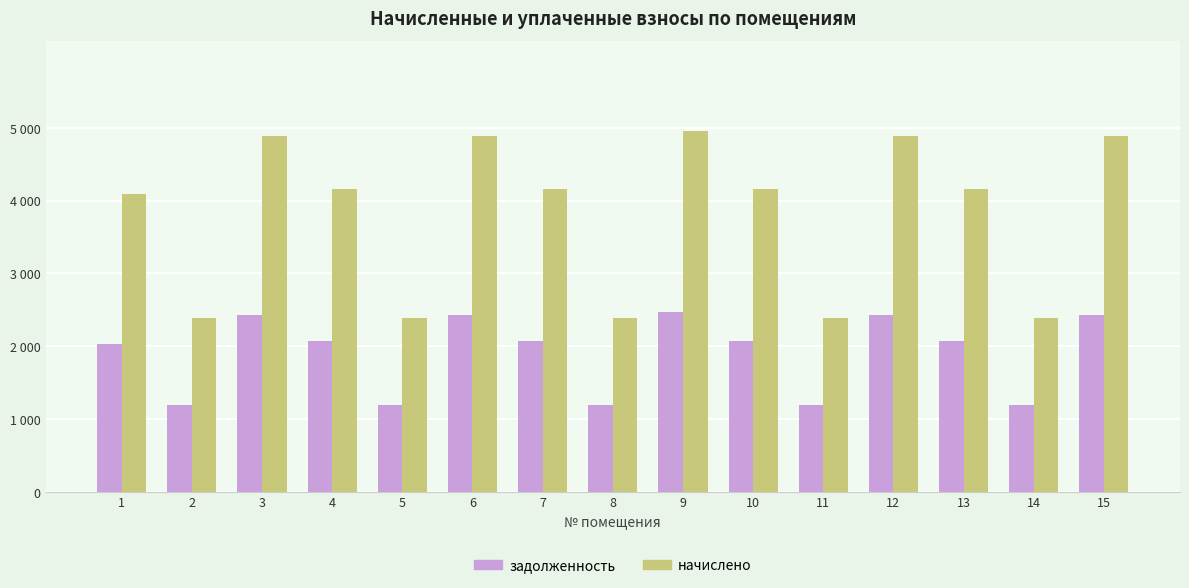

Reading left to right, extract all data points from this chart.

задолженность: 1=2037.4	2=1189.8	3=2435.3	4=2073.2	5=1189.8	6=2435.3	7=2073.2	8=1189.8	9=2467.2	10=2073.2	11=1189.8	12=2435.3	13=2073.2	14=1189.8	15=2435.3
начислено: 1=4091.9	2=2389.6	3=4891.1	4=4163.9	5=2389.6	6=4891.1	7=4163.9	8=2389.6	9=4955.0	10=4163.9	11=2389.6	12=4891.1	13=4163.9	14=2389.6	15=4891.1